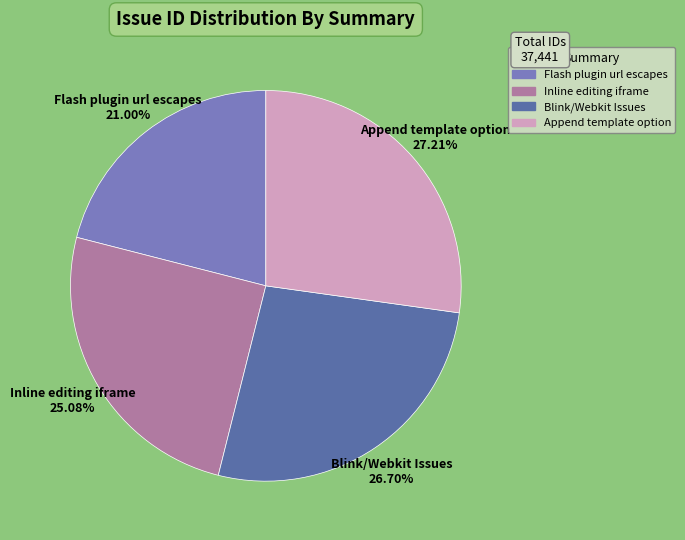

Does Inline editing iframe account for over 50% of the chart?

No